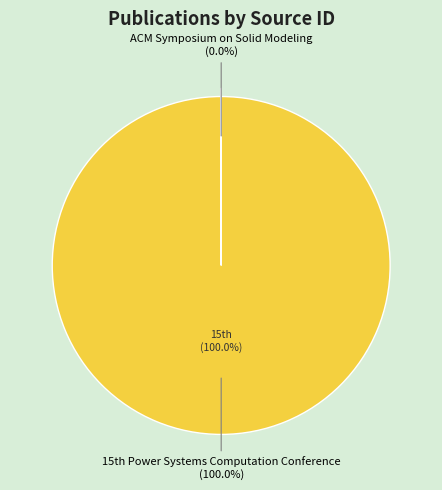

Does any single category account for the majority?

Yes